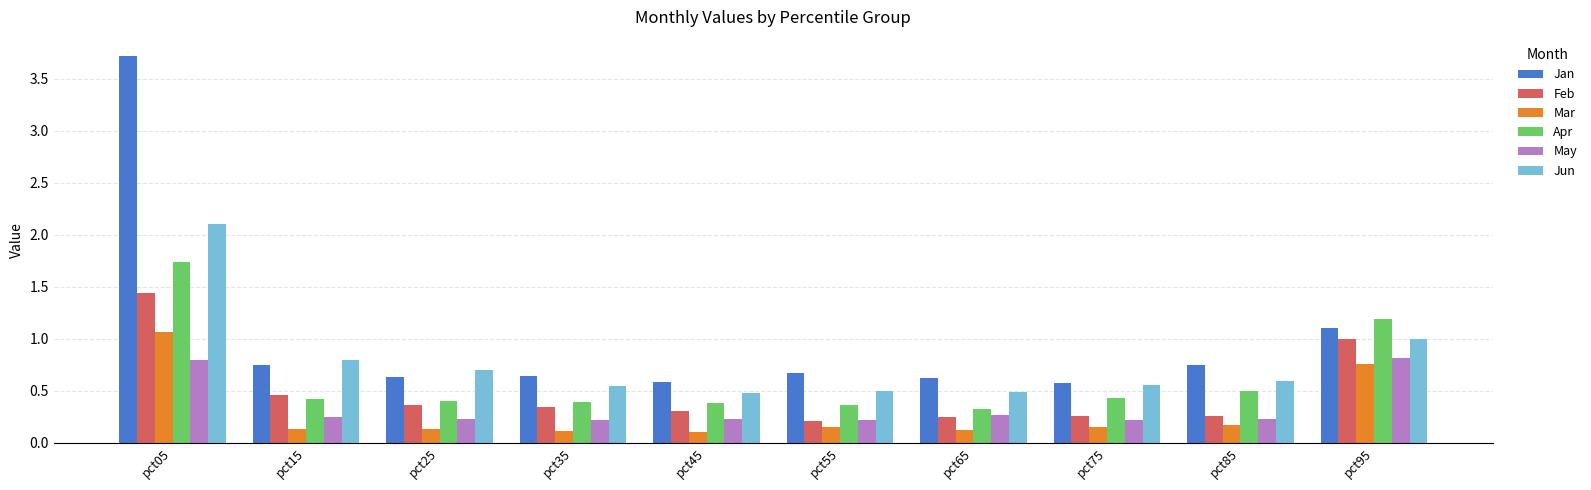

True or false: Jun has a value of 0.6 at pct75.

True